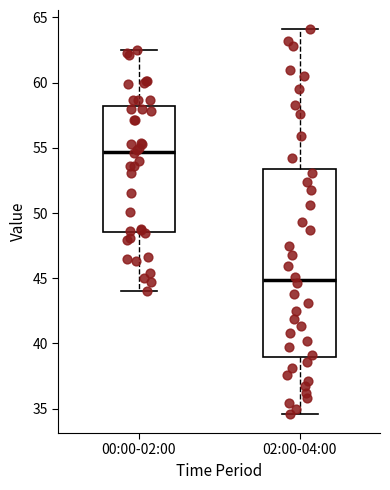

Reading left to right, transcribe this box plot: for each box, give where its median line is, the range the box spans, and where its two whiskers end, as read against the y-axis. The values are not printed on the chart, so give them approximately, as read against the axis.

00:00-02:00: median 54.5, box 48.5 to 58.0, whiskers 44.0 to 62.5
02:00-04:00: median 45.0, box 39.0 to 53.5, whiskers 34.5 to 64.0